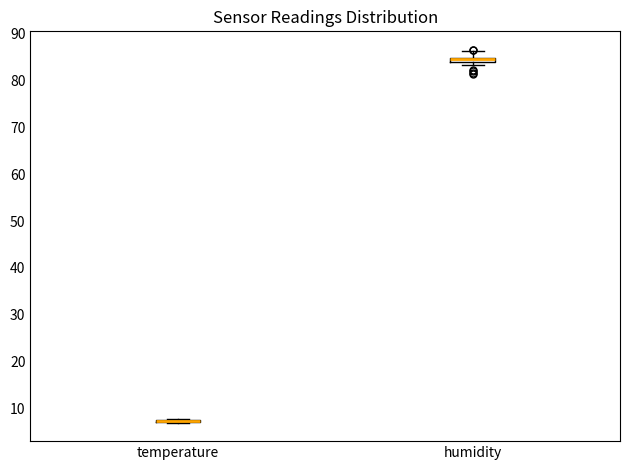

Where does the upper whisker of the box for humidity end on the y-axis? The values are not printed on the chart, so give them approximately, as read against the axis.

86